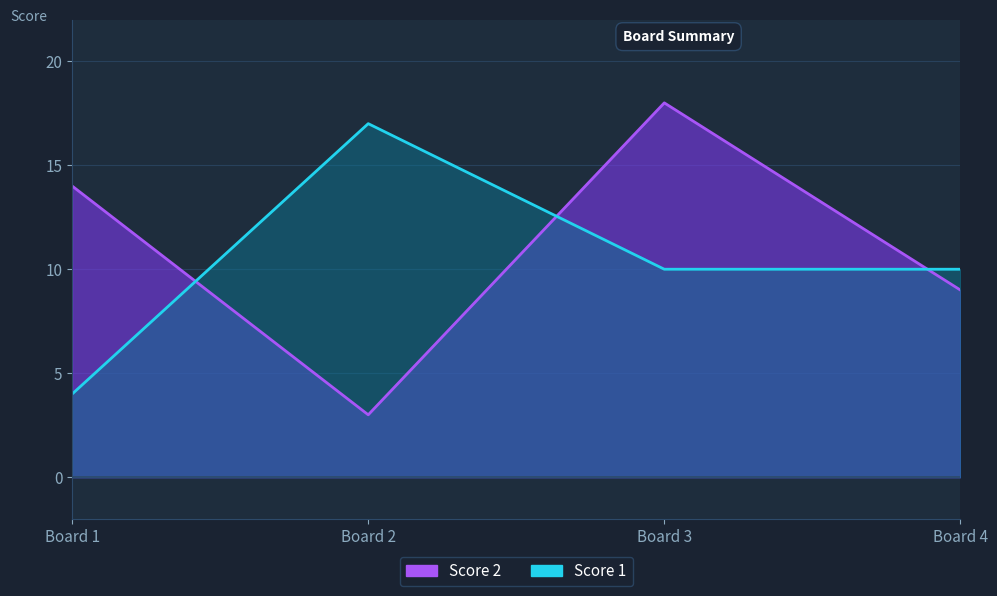

What is the spread (max minus min) of values at Board 3?

8